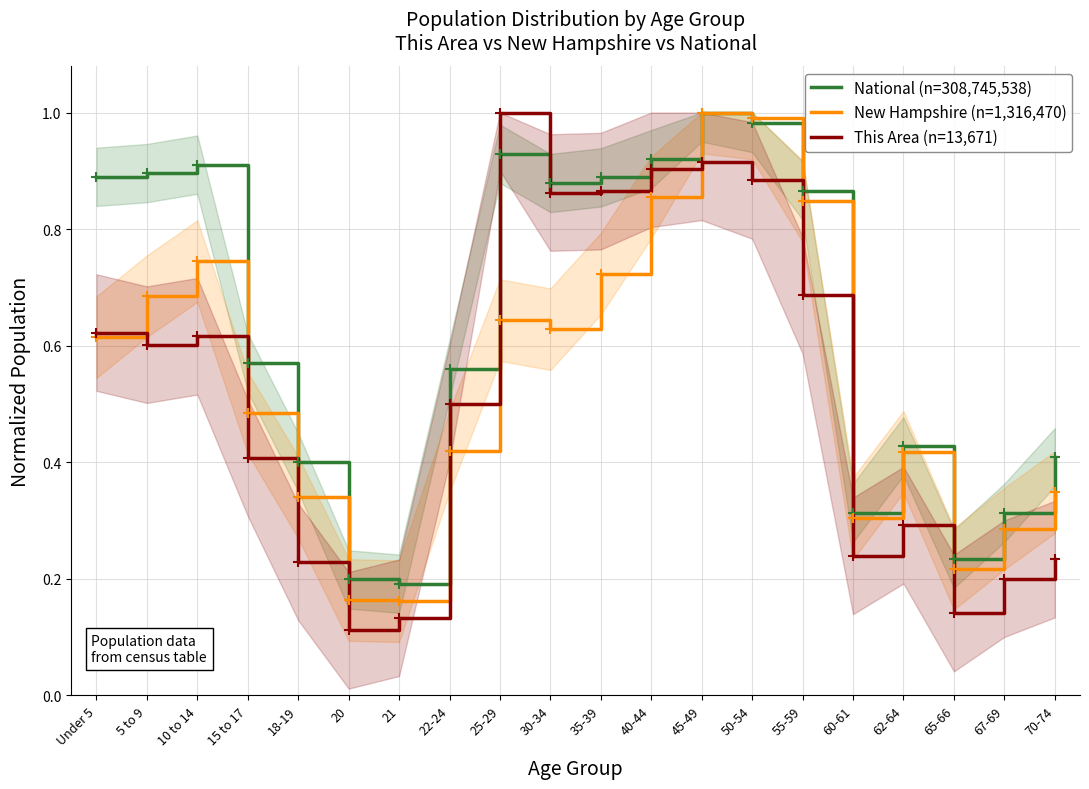

List the labels in order of National (n=308,745,538) value, largest first.

45-49, 50-54, 25-29, 40-44, 10 to 14, 5 to 9, Under 5, 35-39, 30-34, 55-59, 15 to 17, 22-24, 62-64, 70-74, 18-19, 67-69, 60-61, 65-66, 20, 21